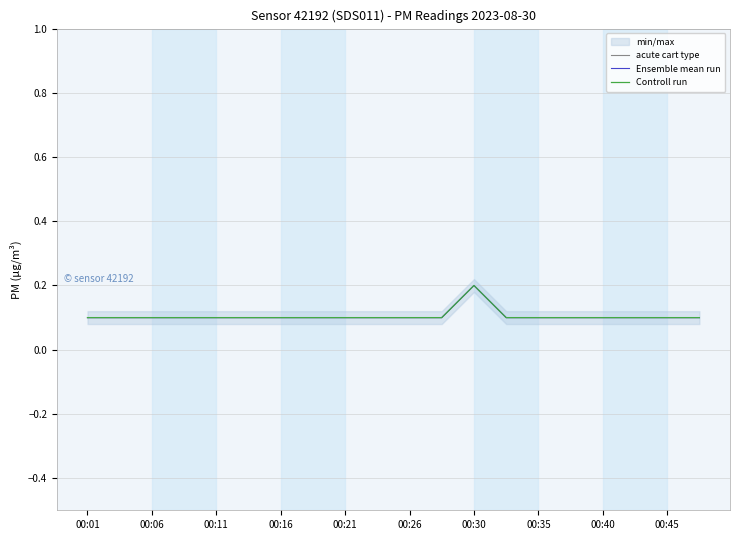

True or false: acute cart type has a value of 0.1 at 00:26.

True